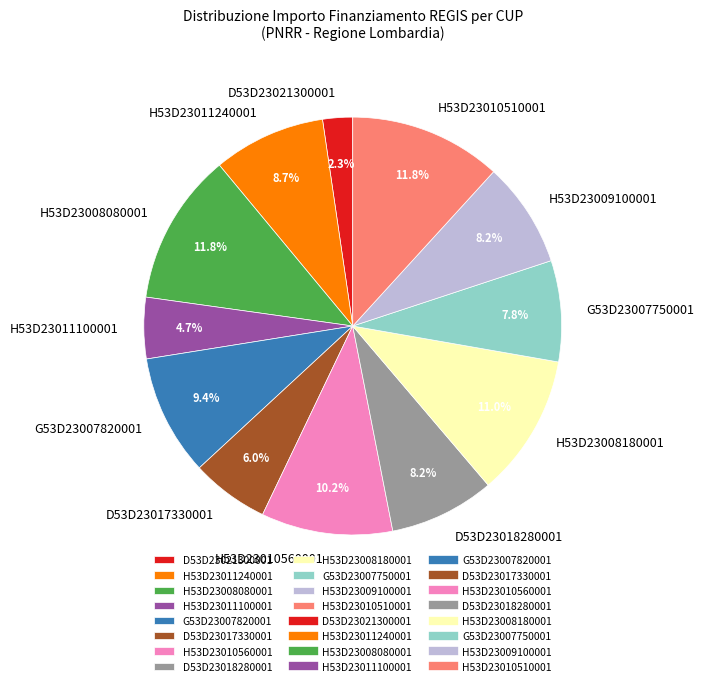

How many slices are in this pie chart?

12